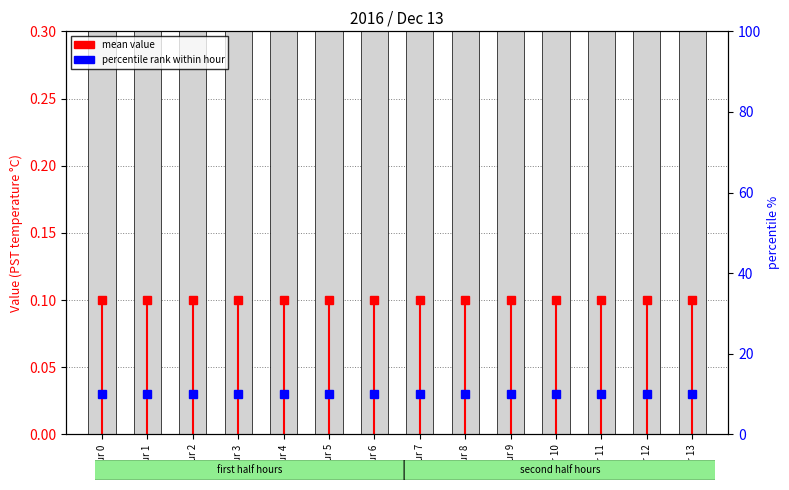

At which category is the sum across all series the highest?

Hour 0